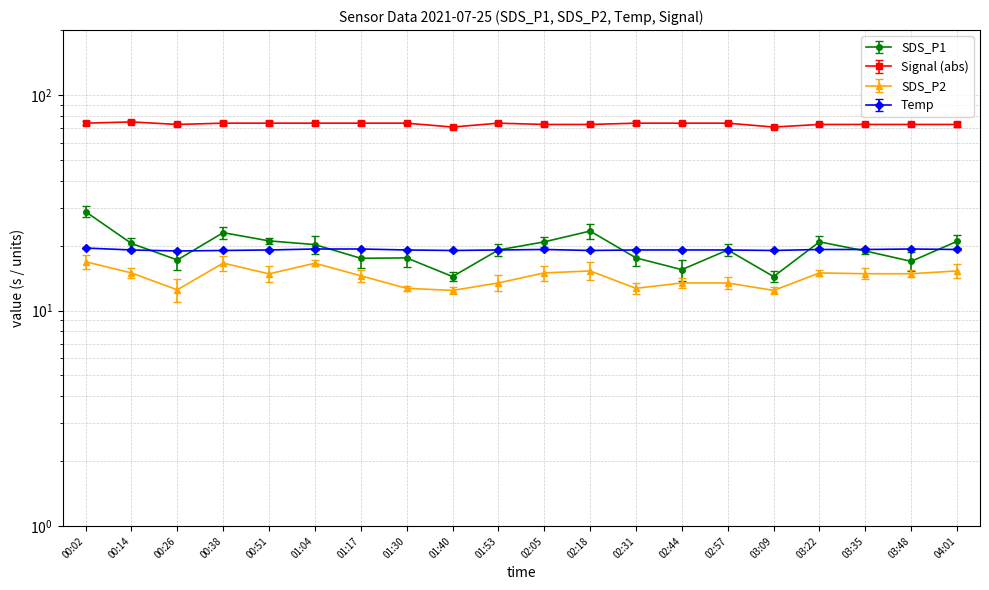

Is the value of Signal at 00:38 greater than the value of SDS_P1 at 03:22?

Yes